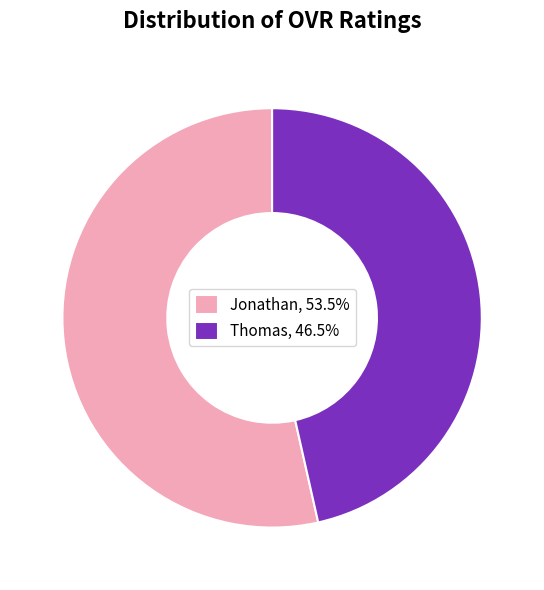

Approximately how many times larger is the value at Thomas, 46.5% compared to Jonathan, 53.5%?

0.9